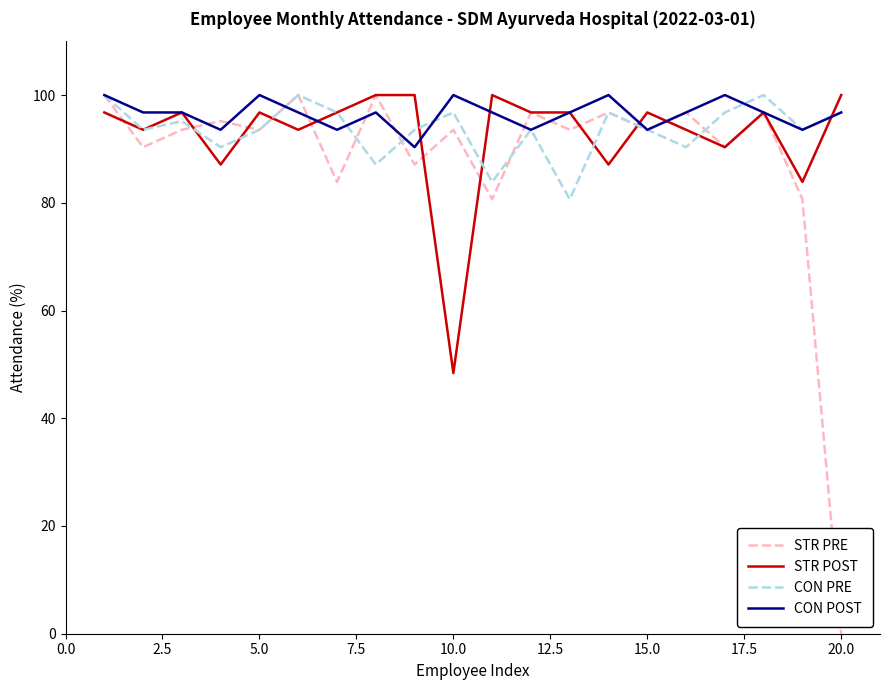

What is the difference between the maximum and minimum values in the STR POST series?

51.6